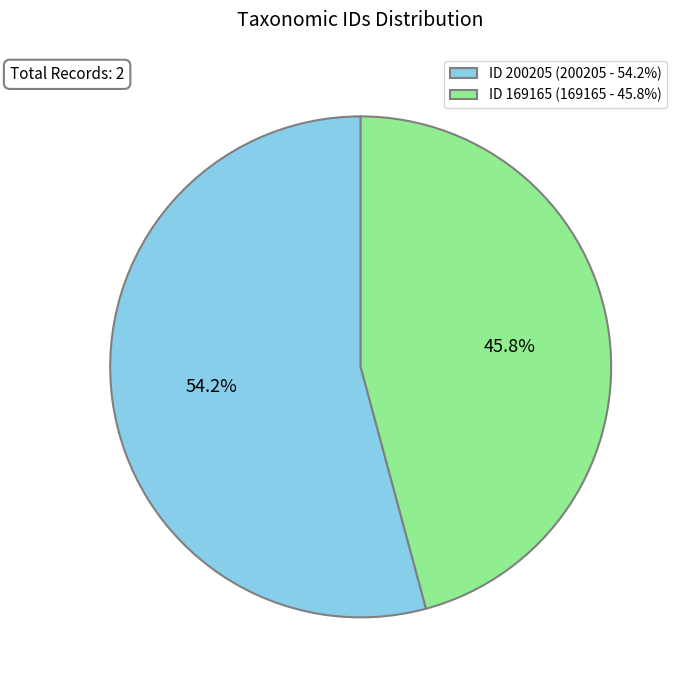

What percentage is NOT represented by ID 169165 (169165 - 45.8%)?

54.2%